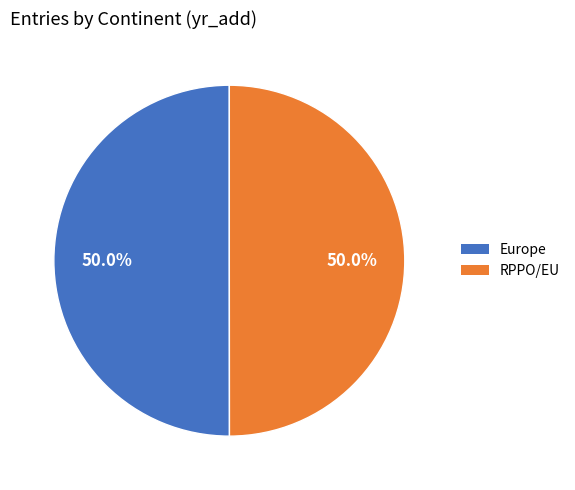

Combined, what portion of the pie is Europe and RPPO/EU?

100.0%